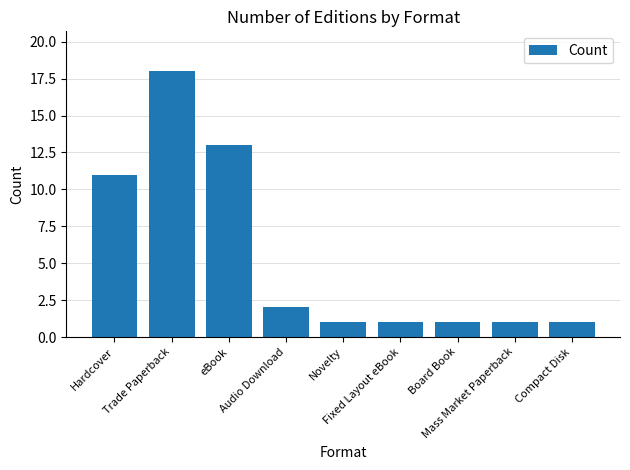

The chart shows a value of 1 at Audio Download. True or false?

False